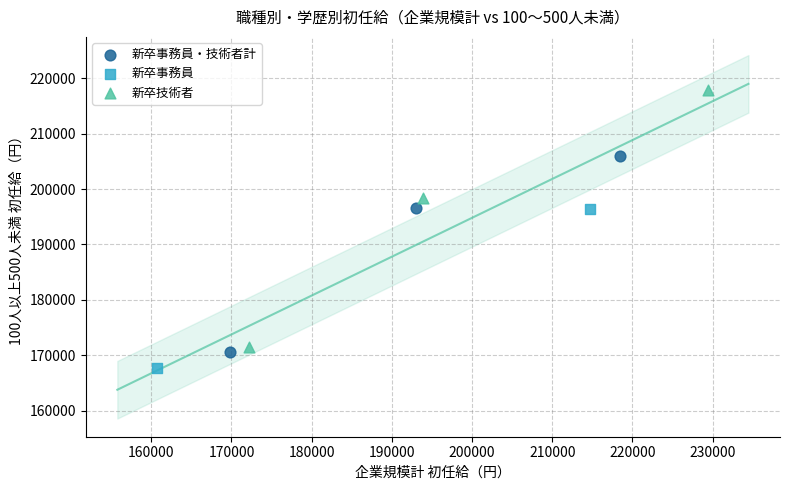

Which series has the largest Y range (max minus min)?

新卒技術者